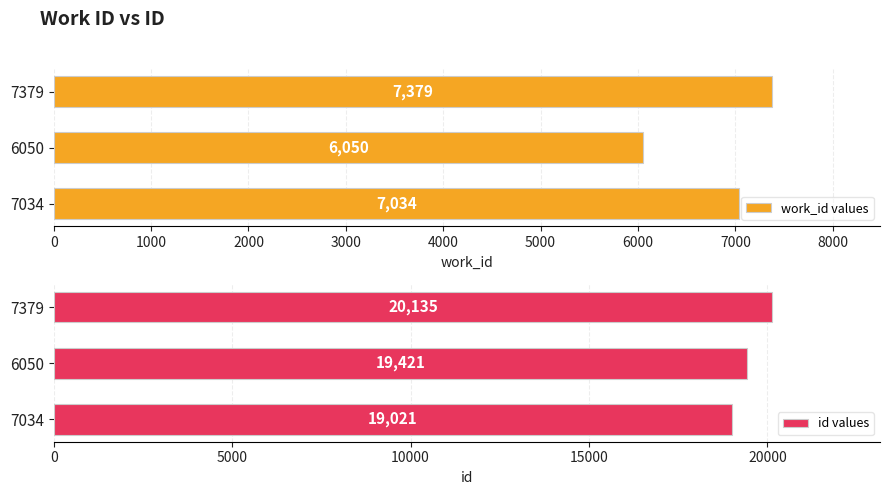

The work_id values series shows 7034 at 7034. True or false?

True